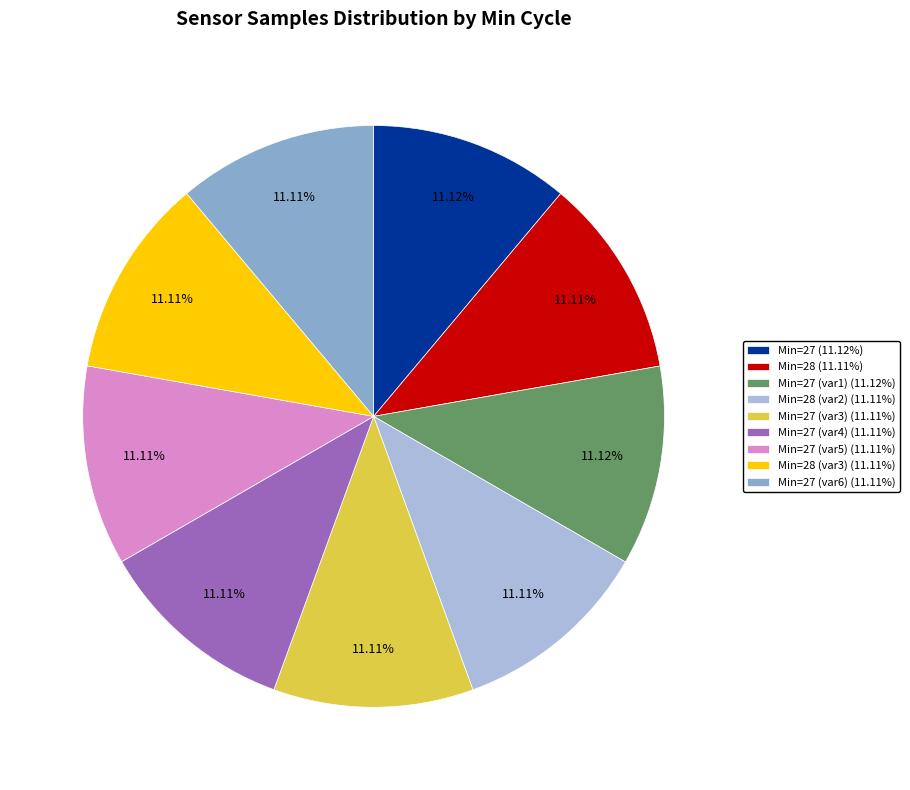

Approximately how many times larger is the value at Min=27 (11.12%) compared to Min=28 (var2) (11.11%)?

1.0